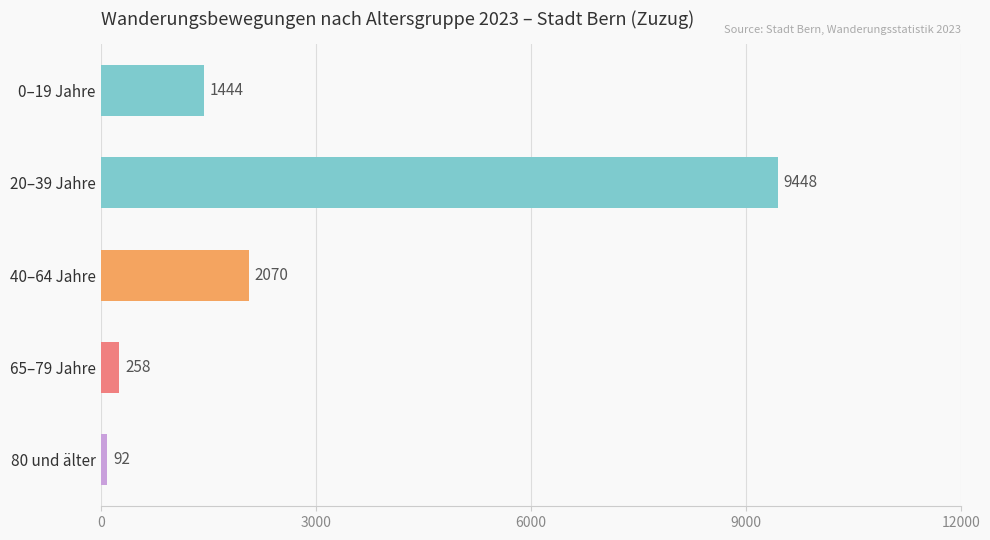

Reading top to bottom, transcribe all the data shown in this chart.

1444	9448	2070	258	92